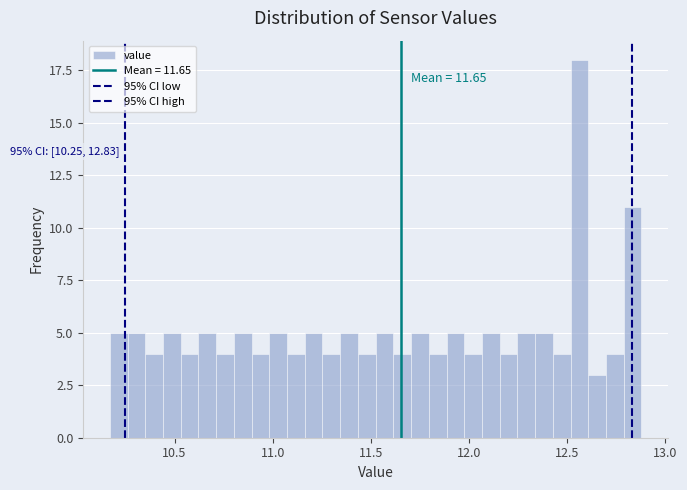

Read against the x-axis, roughly where is the centre of the tallest bar?

12.55